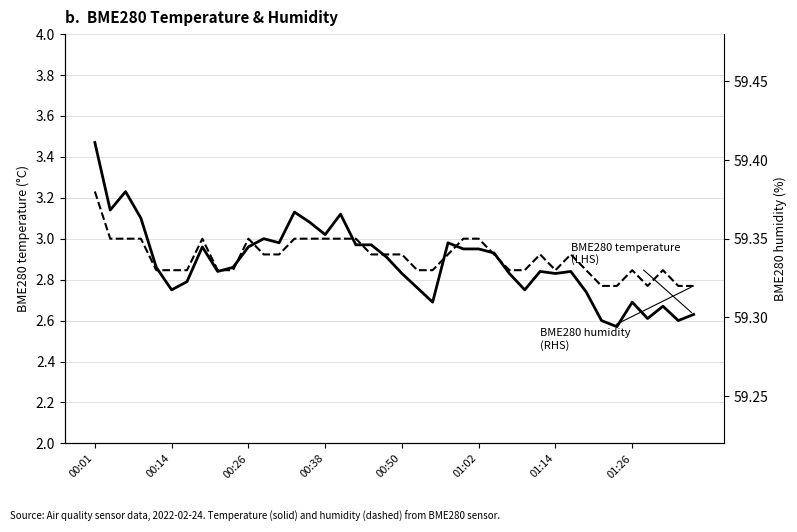

The BME280 humidity (RHS) series shows 59.3 at 37. True or false?

True